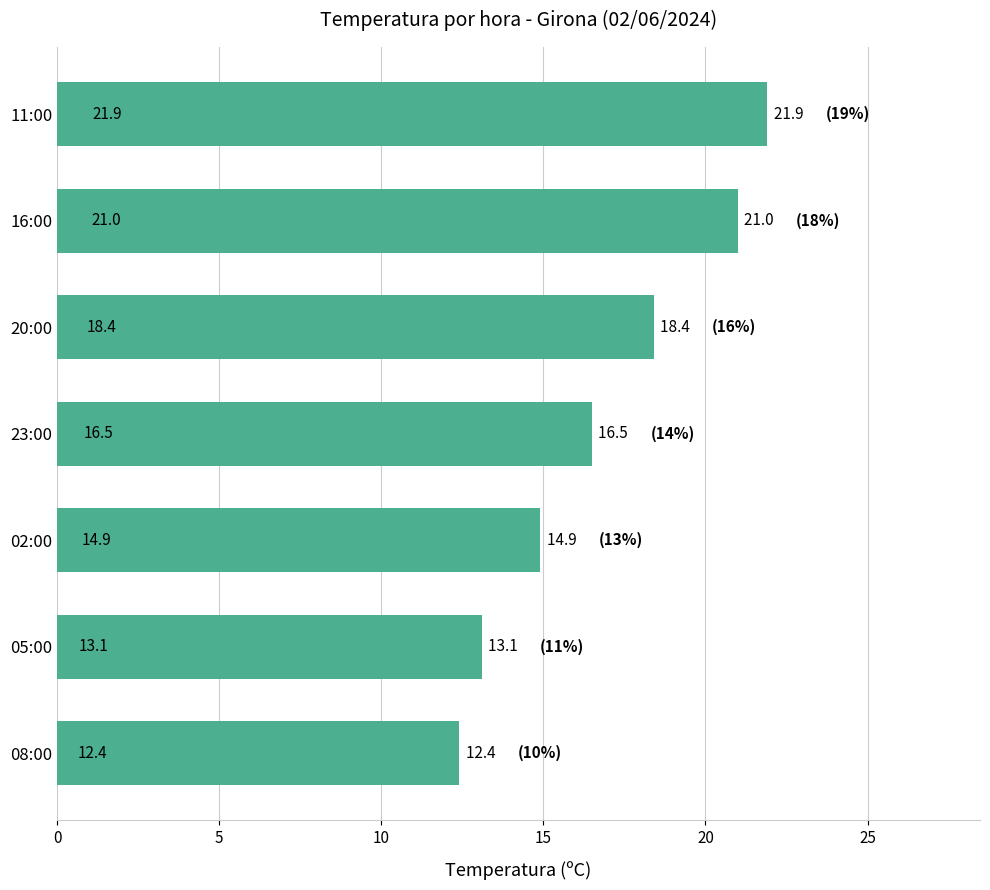

Reading bottom to top, extract all data points from this chart.

08:00=12.4	05:00=13.1	02:00=14.9	23:00=16.5	20:00=18.4	16:00=21.0	11:00=21.9